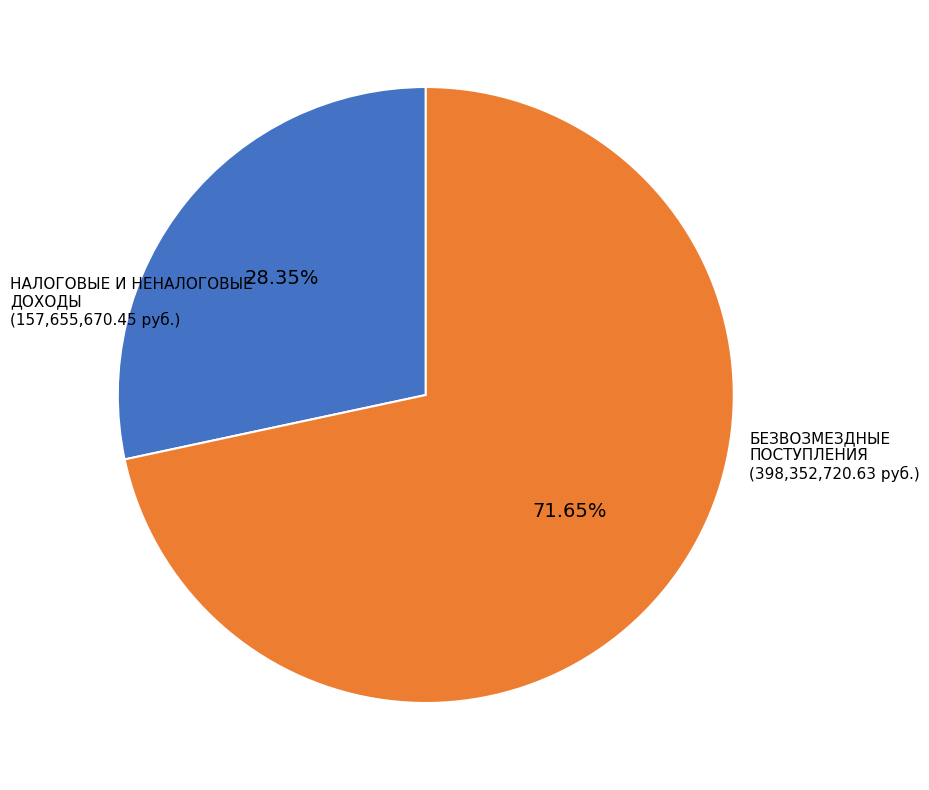

Is there a majority slice in this chart?

Yes